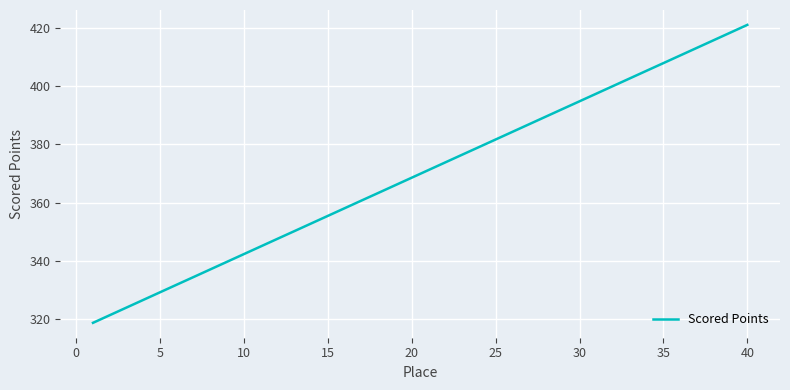

What is the difference between the maximum and minimum values?

102.1